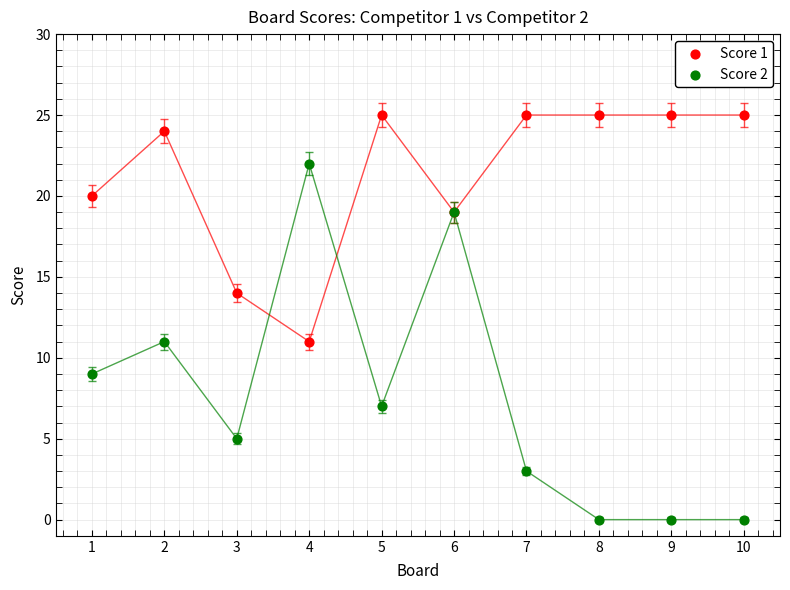

What are all the series names shown in the legend?

Score 1, Score 2